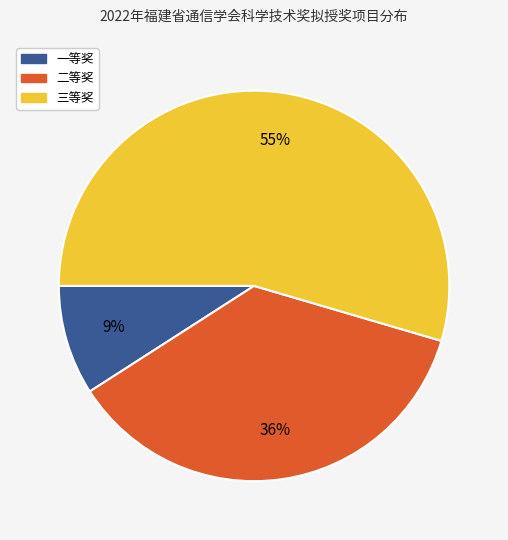

To the nearest percent, what percentage of the pie is 一等奖?

9%